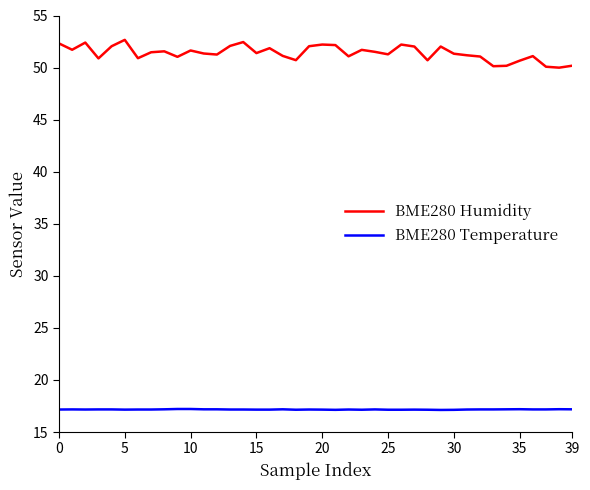

What is the difference between the maximum and minimum values in the BME280 Humidity series?

2.7